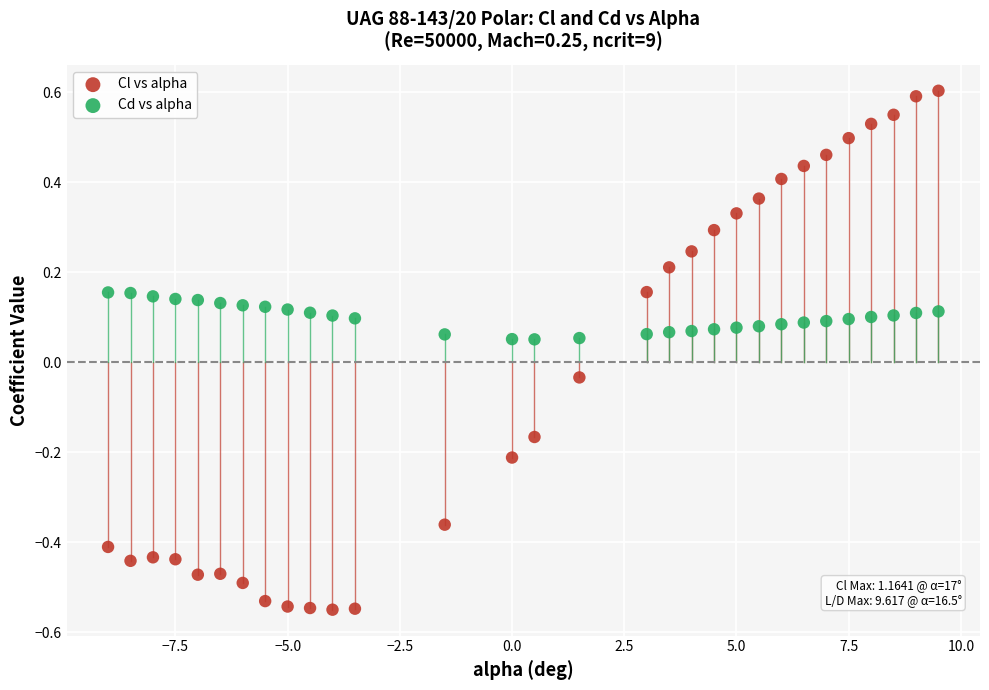

Across all data points, what is the range of Y values (max minus min)?

1.2